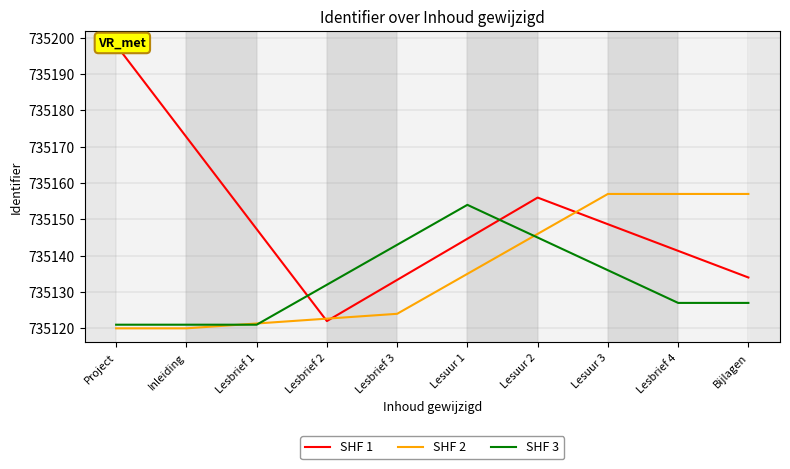

Reading left to right, what are all the values shown in this chart?

SHF 1: Project=735198.0	Inleiding=735172.7	Lesbrief 1=735147.3	Lesbrief 2=735122.0	Lesbrief 3=735133.3	Lesuur 1=735144.7	Lesuur 2=735156.0	Lesuur 3=735148.7	Lesbrief 4=735141.3	Bijlagen=735134.0
SHF 2: Project=735120.0	Inleiding=735120.0	Lesbrief 1=735121.3	Lesbrief 2=735122.7	Lesbrief 3=735124.0	Lesuur 1=735135.0	Lesuur 2=735146.0	Lesuur 3=735157.0	Lesbrief 4=735157.0	Bijlagen=735157.0
SHF 3: Project=735121.0	Inleiding=735121.0	Lesbrief 1=735121.0	Lesbrief 2=735132.0	Lesbrief 3=735143.0	Lesuur 1=735154.0	Lesuur 2=735145.0	Lesuur 3=735136.0	Lesbrief 4=735127.0	Bijlagen=735127.0